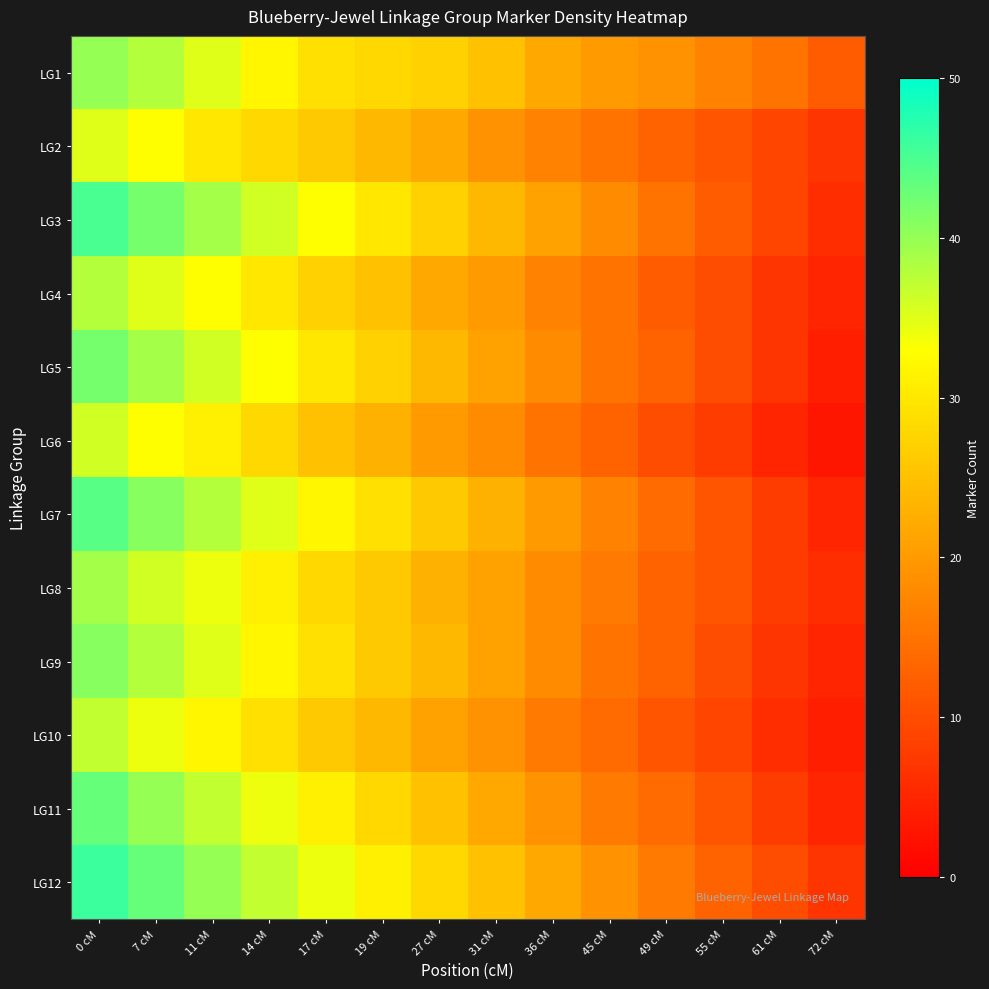

Reading left to right, extract all data points from this chart.

LG1: 0 cM=40	7 cM=38	11 cM=35	14 cM=32	17 cM=29	19 cM=28	27 cM=27	31 cM=25	36 cM=22	45 cM=20	49 cM=19	55 cM=17	61 cM=15	72 cM=12
LG2: 0 cM=35	7 cM=33	11 cM=30	14 cM=28	17 cM=26	19 cM=24	27 cM=22	31 cM=19	36 cM=17	45 cM=15	49 cM=13	55 cM=11	61 cM=9	72 cM=7
LG3: 0 cM=45	7 cM=42	11 cM=39	14 cM=36	17 cM=33	19 cM=30	27 cM=27	31 cM=24	36 cM=21	45 cM=18	49 cM=15	55 cM=12	61 cM=9	72 cM=6
LG4: 0 cM=38	7 cM=35	11 cM=33	14 cM=30	17 cM=27	19 cM=25	27 cM=22	31 cM=20	36 cM=17	45 cM=15	49 cM=12	55 cM=10	61 cM=7	72 cM=5
LG5: 0 cM=42	7 cM=39	11 cM=36	14 cM=33	17 cM=30	19 cM=27	27 cM=24	31 cM=21	36 cM=18	45 cM=15	49 cM=13	55 cM=10	61 cM=7	72 cM=4
LG6: 0 cM=36	7 cM=33	11 cM=31	14 cM=28	17 cM=25	19 cM=23	27 cM=20	31 cM=18	36 cM=15	45 cM=13	49 cM=10	55 cM=8	61 cM=5	72 cM=3
LG7: 0 cM=44	7 cM=41	11 cM=38	14 cM=35	17 cM=32	19 cM=29	27 cM=26	31 cM=23	36 cM=20	45 cM=17	49 cM=14	55 cM=11	61 cM=8	72 cM=5
LG8: 0 cM=39	7 cM=36	11 cM=34	14 cM=31	17 cM=28	19 cM=26	27 cM=23	31 cM=21	36 cM=18	45 cM=16	49 cM=13	55 cM=11	61 cM=8	72 cM=6
LG9: 0 cM=41	7 cM=38	11 cM=35	14 cM=32	17 cM=29	19 cM=26	27 cM=24	31 cM=21	36 cM=18	45 cM=15	49 cM=13	55 cM=10	61 cM=7	72 cM=5
LG10: 0 cM=37	7 cM=34	11 cM=32	14 cM=29	17 cM=26	19 cM=24	27 cM=21	31 cM=19	36 cM=16	45 cM=14	49 cM=11	55 cM=9	61 cM=6	72 cM=4
LG11: 0 cM=43	7 cM=40	11 cM=37	14 cM=34	17 cM=31	19 cM=28	27 cM=25	31 cM=22	36 cM=19	45 cM=16	49 cM=14	55 cM=11	61 cM=8	72 cM=5
LG12: 0 cM=46	7 cM=43	11 cM=40	14 cM=37	17 cM=34	19 cM=31	27 cM=28	31 cM=25	36 cM=22	45 cM=19	49 cM=16	55 cM=13	61 cM=10	72 cM=7